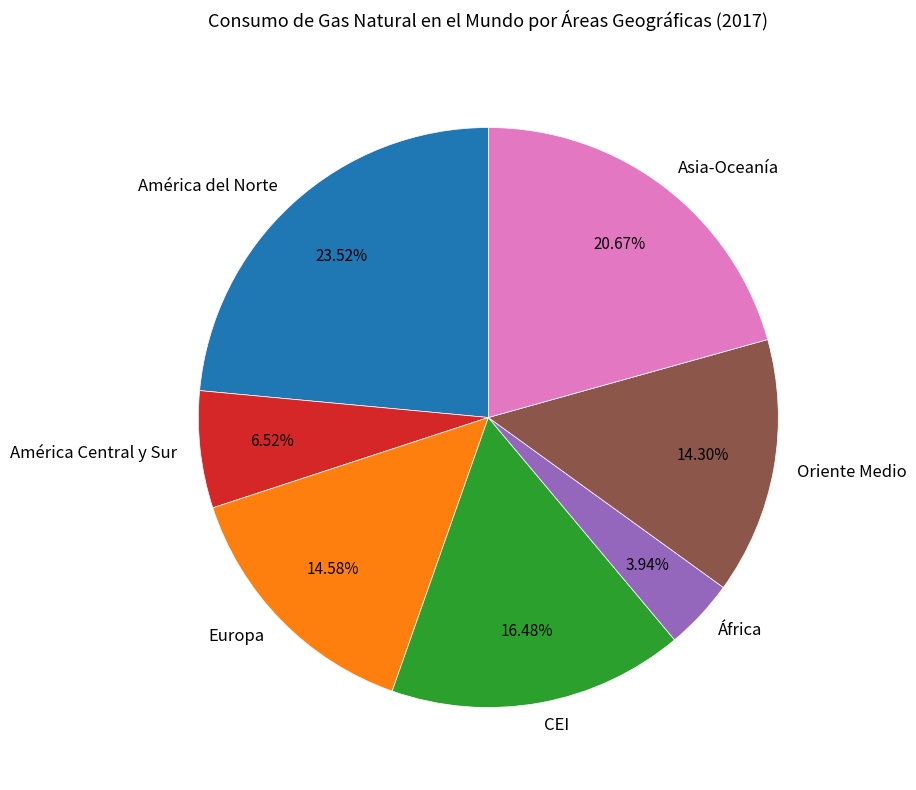

Combined, what portion of the pie is América del Norte and América Central y Sur?

30.0%